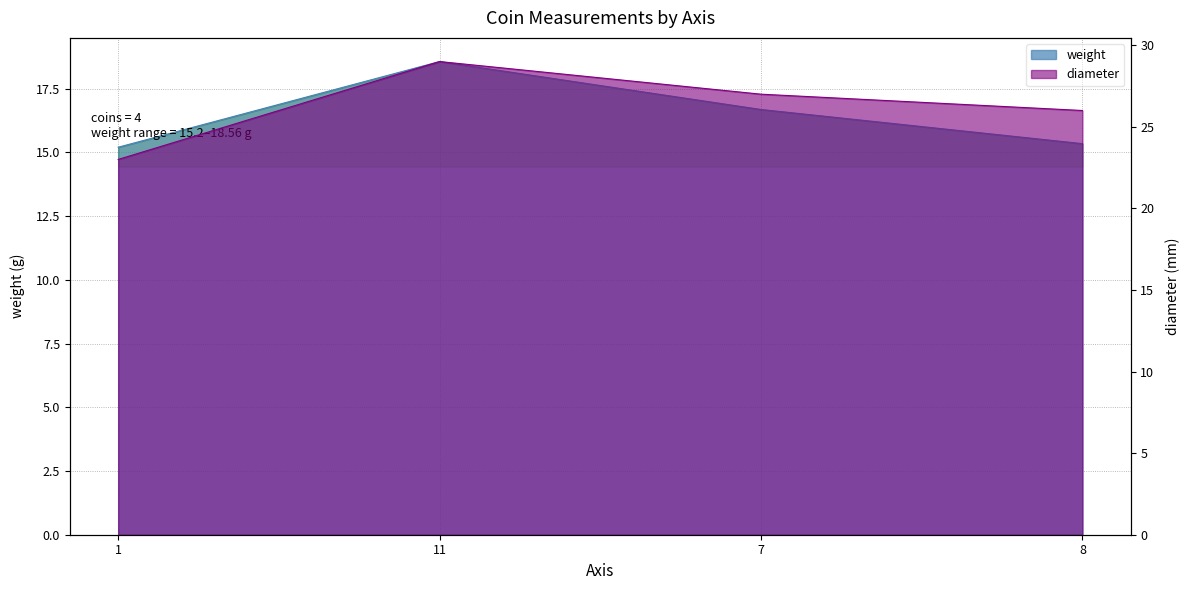

At 11, list the series in order from smallest to largest.

weight, diameter